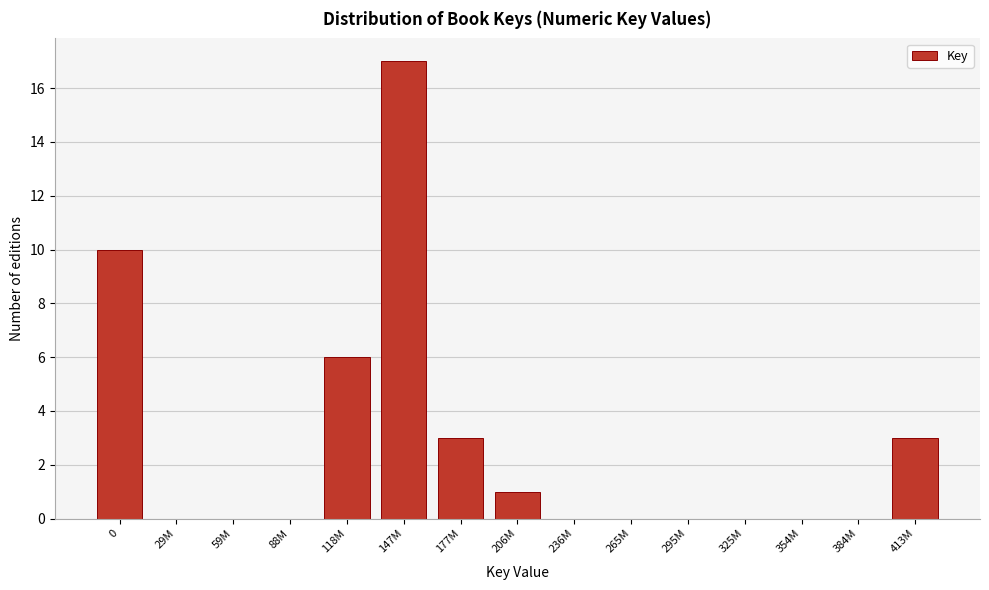

Reading left to right, list all the values displayed in this chart.

0=10	29M=0	59M=0	88M=0	118M=6	147M=17	177M=3	206M=1	236M=0	265M=0	295M=0	325M=0	354M=0	384M=0	413M=3